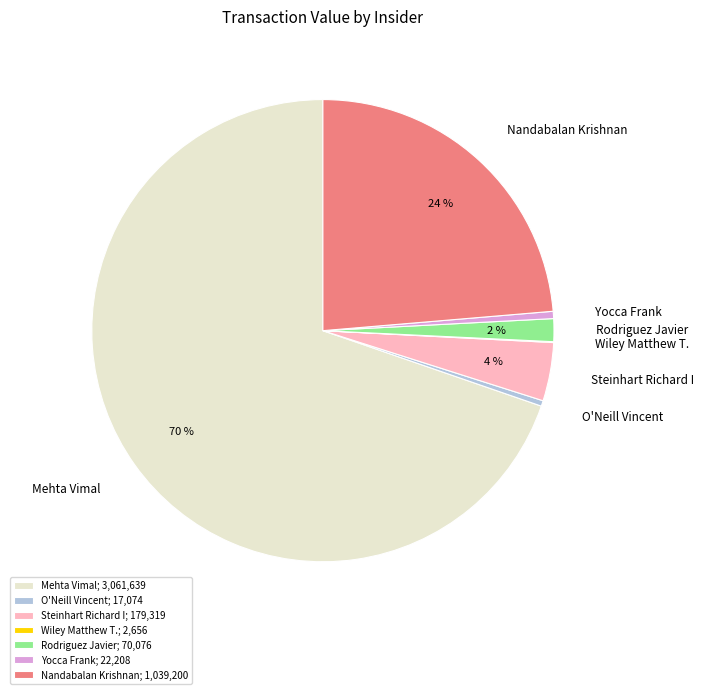

What percentage is the Yocca Frank slice, to the nearest percent?

1%